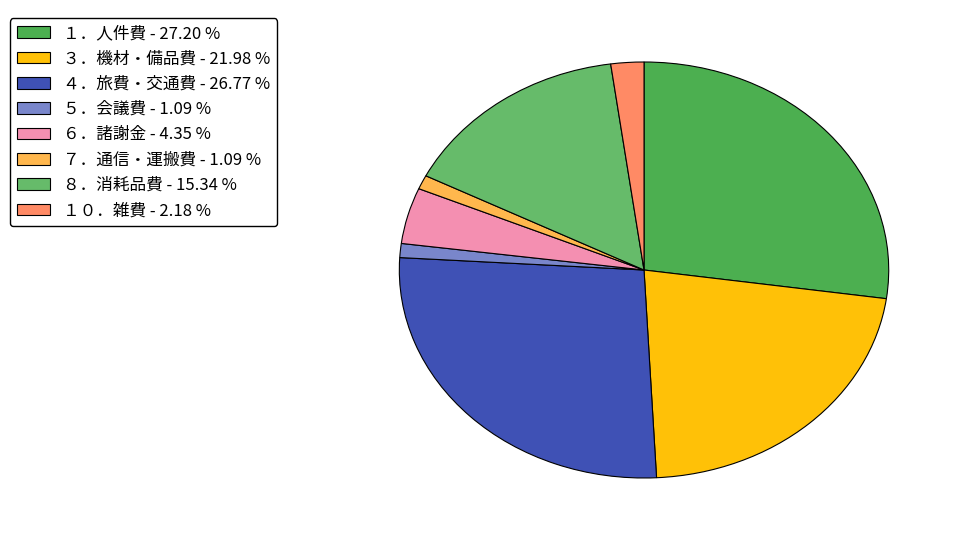

Rank the categories by value from highest to lowest.

１．人件費, ４．旅費・交通費, ３．機材・備品費, ８．消耗品費, ６．諸謝金, １０．雑費, ５．会議費, ７．通信・運搬費